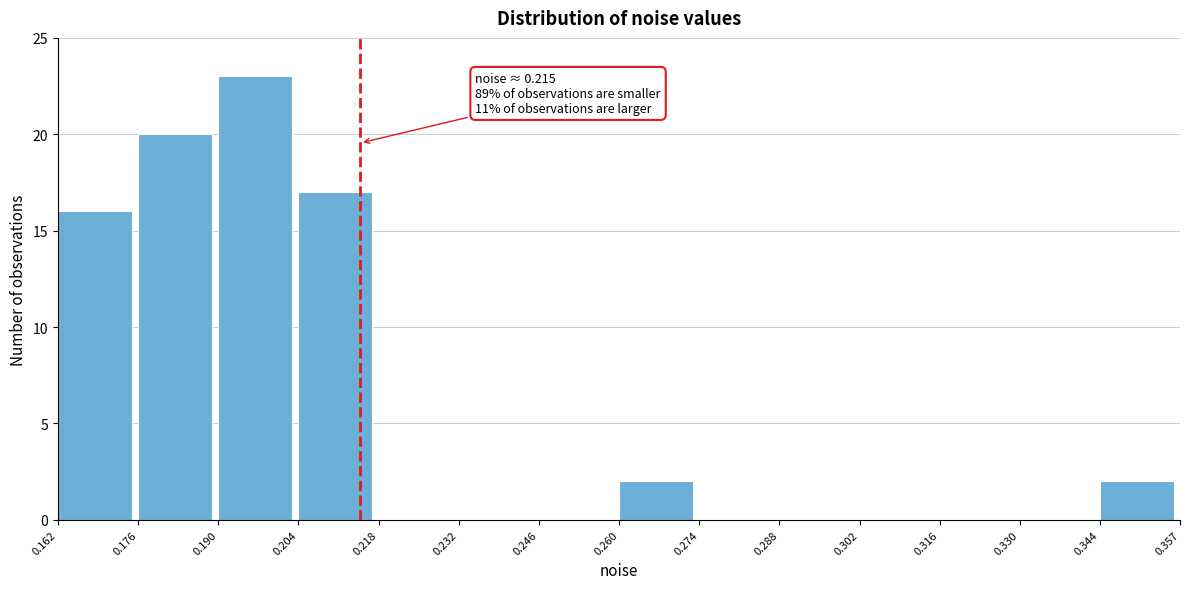

Which range on the x-axis has the tallest bar?

0.190 to 0.204